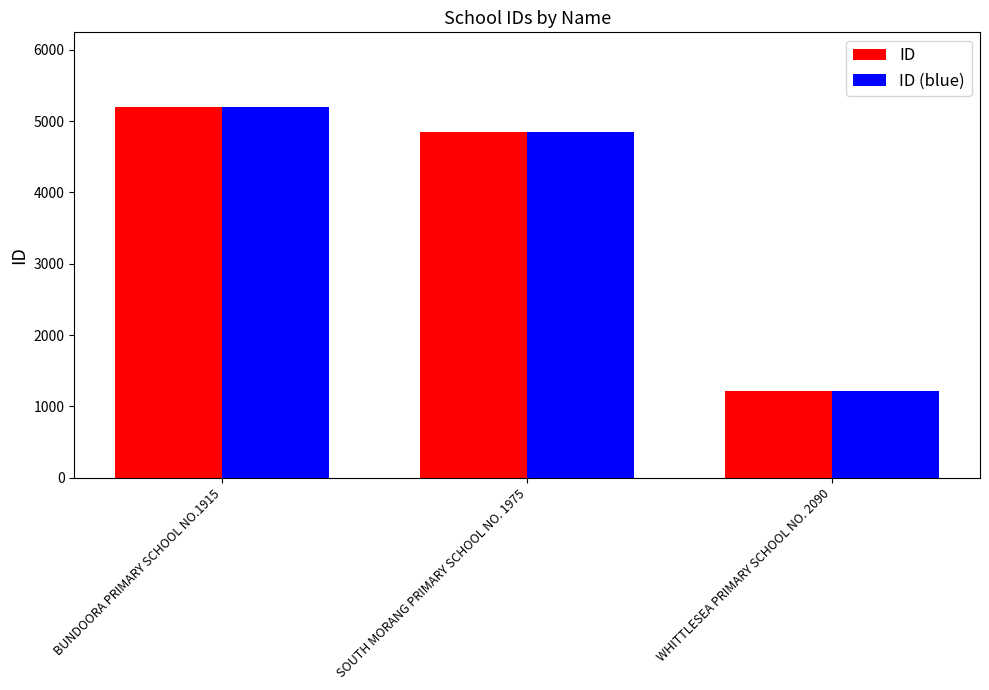

Reading left to right, what are all the values shown in this chart?

ID: 5205	4855	1214
ID (blue): 5205	4855	1214